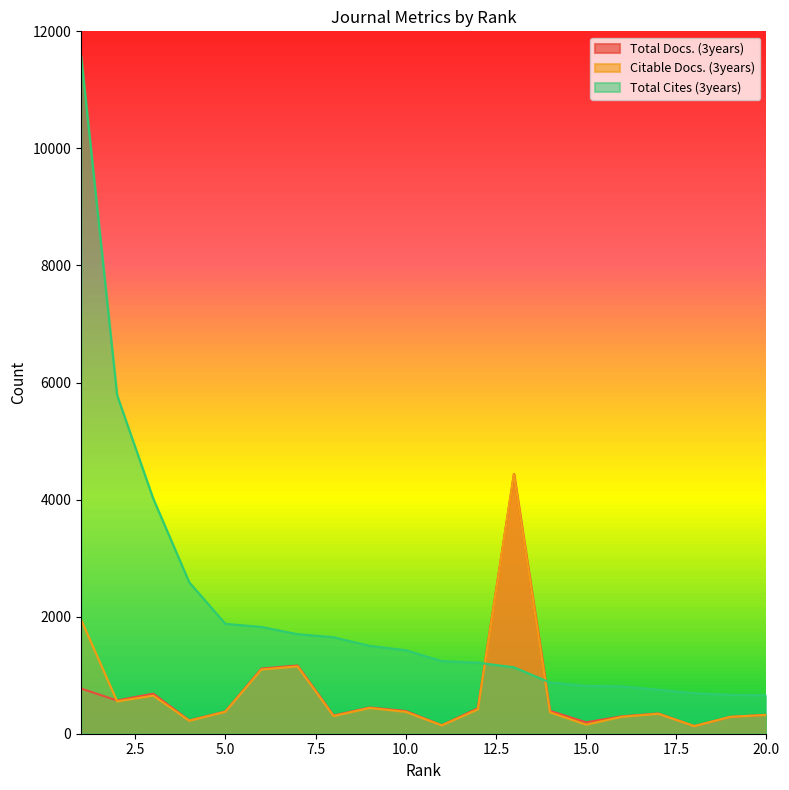

Reading left to right, extract all data points from this chart.

Total Docs. (3years): 772	568	685	227	380	1112	1166	312	448	388	146	435	4438	391	195	298	346	132	288	324
Citable Docs. (3years): 1951	552	651	221	375	1097	1151	302	440	374	142	416	4437	365	155	290	341	130	288	321
Total Cites (3years): 11587	5782	4018	2586	1878	1824	1701	1648	1501	1427	1240	1214	1135	875	817	808	752	692	664	657